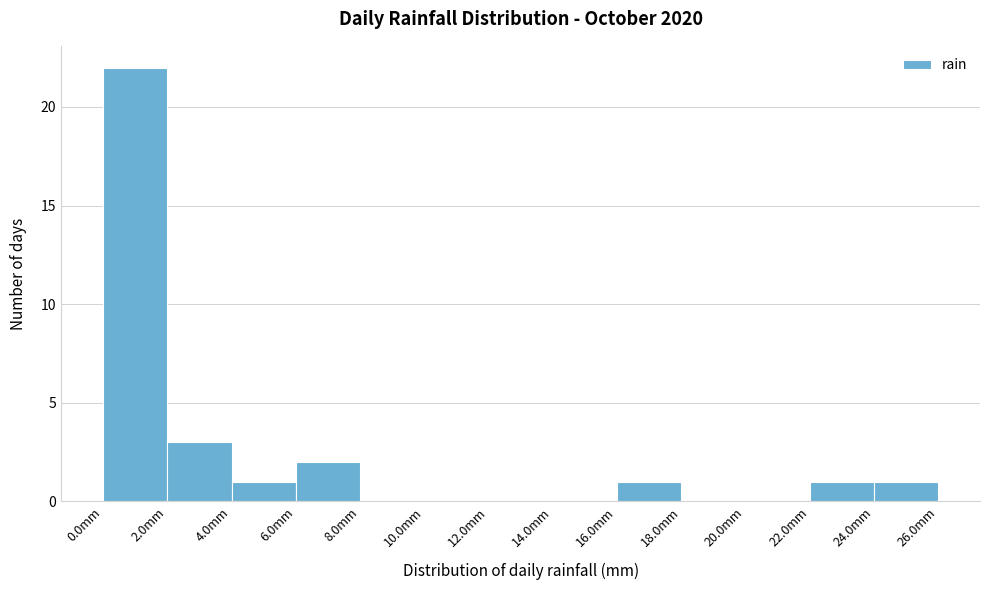

Over which range of the x-axis is the bar tallest?

0 to 2